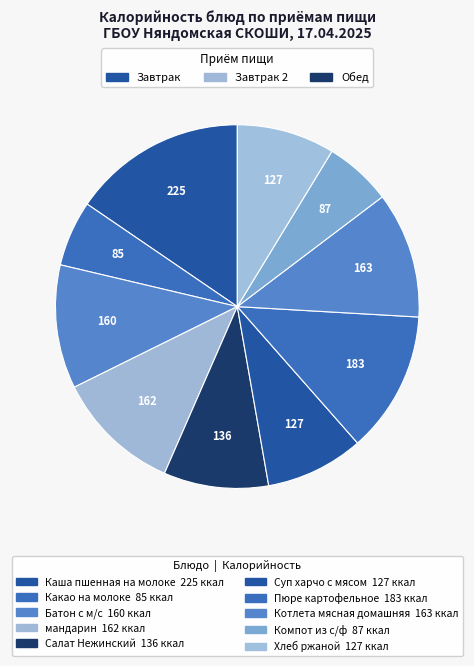

To the nearest percent, what is the difference between the largest and smallest slice percentages?

10%